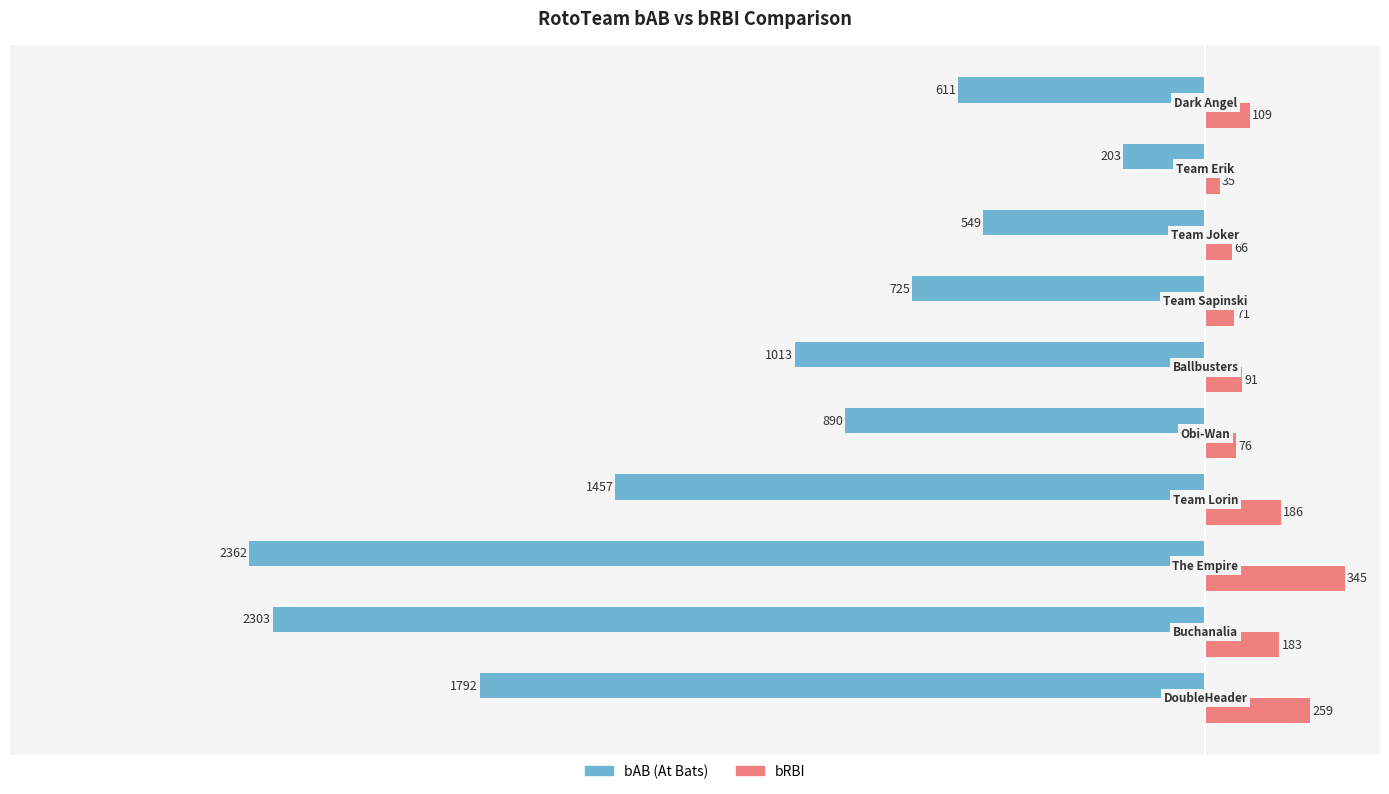

At which category is the sum across all series the highest?

Team Erik